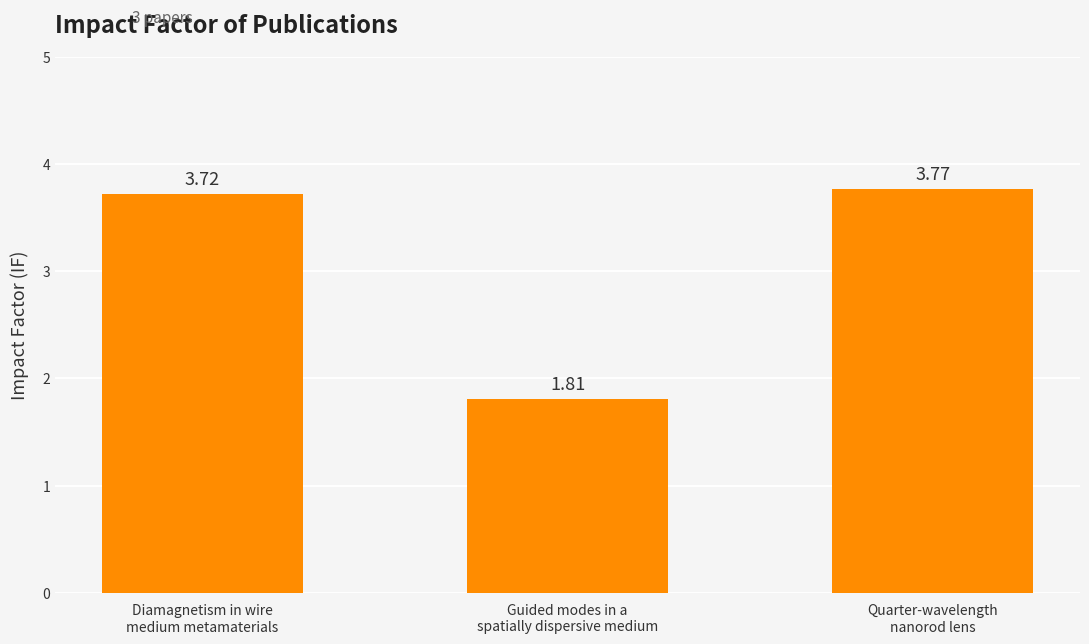

What is the sum of all values?

9.3